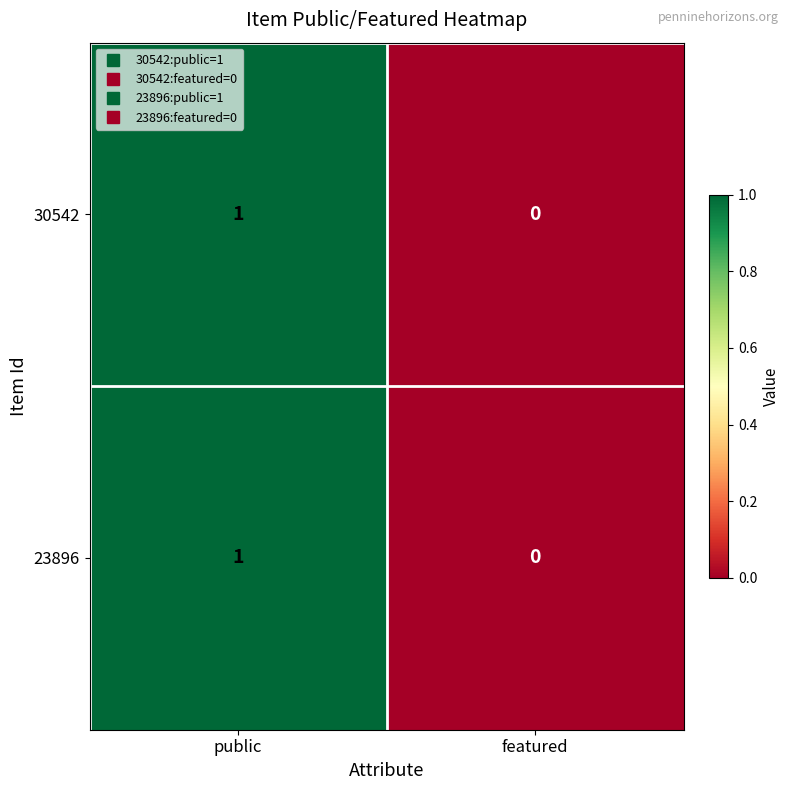

The 23896 series shows 2 at public. True or false?

False